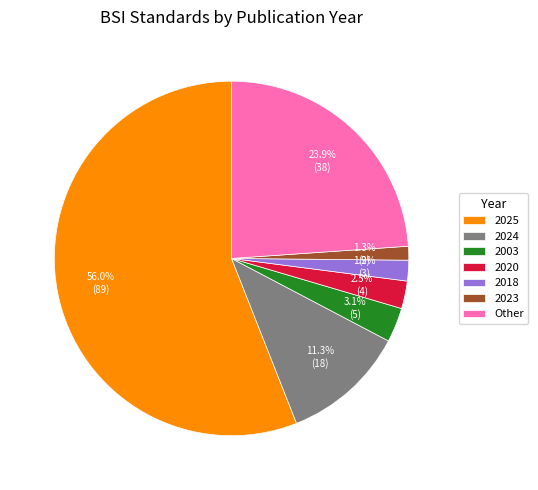

Count the number of slices in the pie.

7